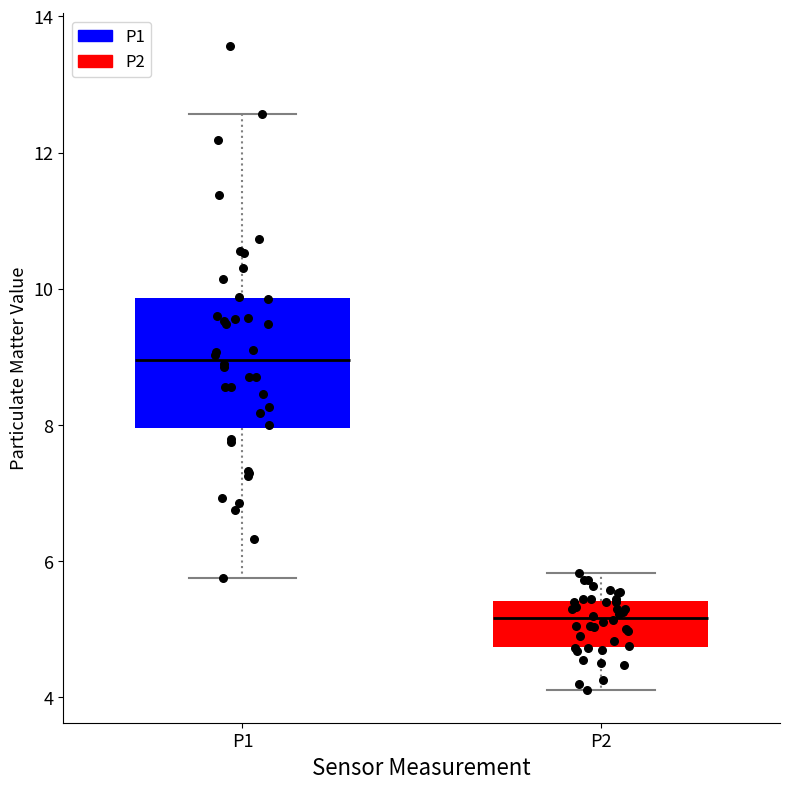

Reading left to right, read every box against the y-axis: the position of its median line, the range the box covers, and the ends of its whiskers. The values are not printed on the chart, so give them approximately, as read against the axis.

P1: median 9.0, box 8.0 to 9.8, whiskers 5.8 to 12.6
P2: median 5.2, box 4.8 to 5.4, whiskers 4.2 to 5.8